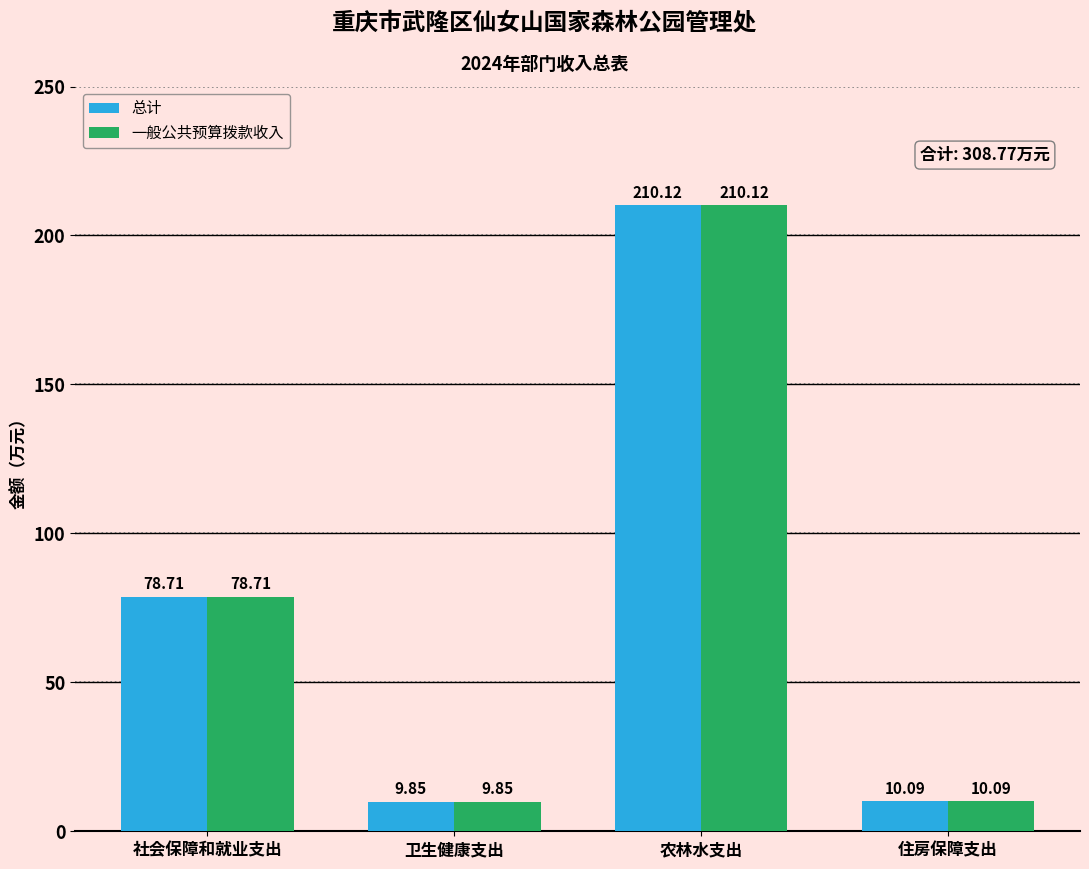

Rank the categories by 一般公共预算拨款收入 value from highest to lowest.

农林水支出, 社会保障和就业支出, 住房保障支出, 卫生健康支出